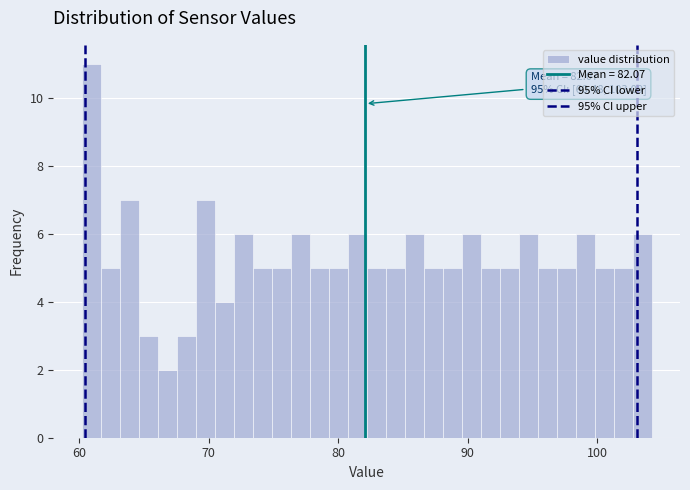

Around what value on the x-axis is the tallest bar? Give the approximate position of its centre, as read against the axis.

61